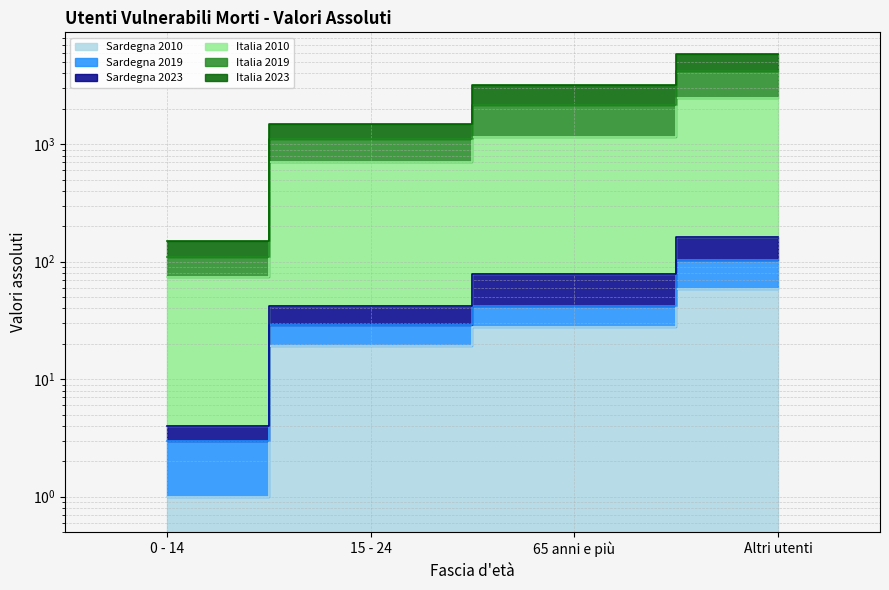

At how many categories does at least one series exceed 5064?

1